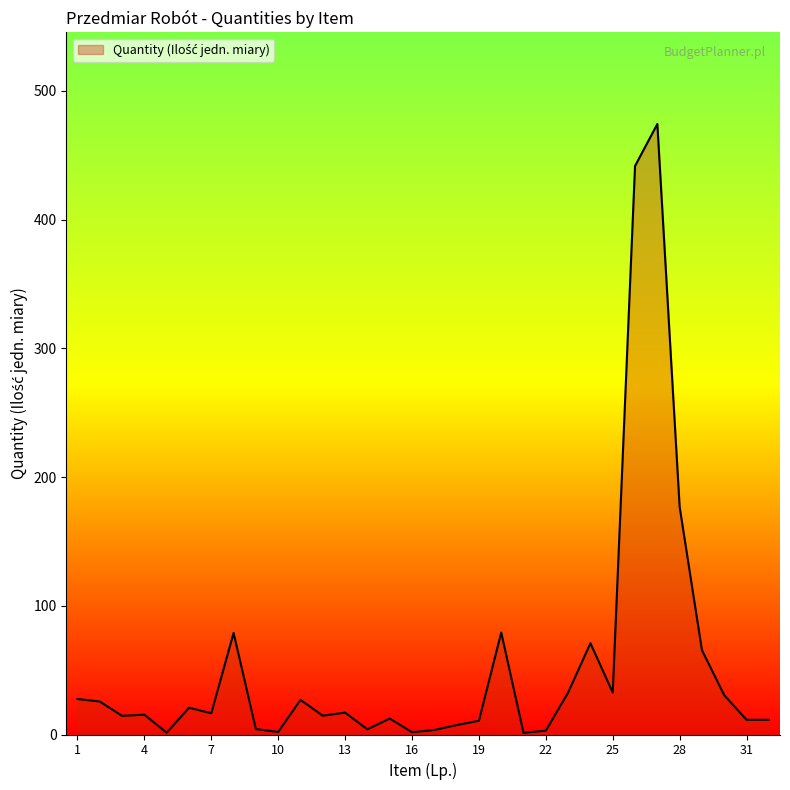

What is the greatest value displayed?

474.2